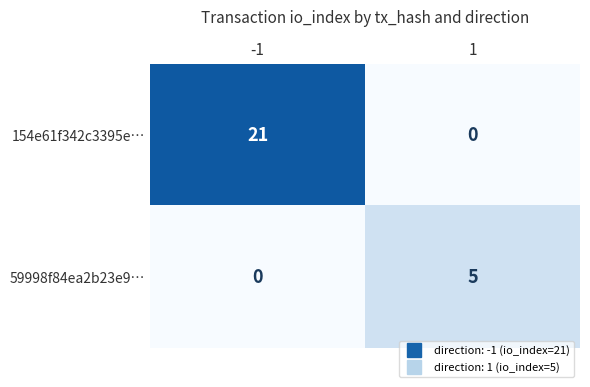

List the series in order of their peak value, highest first.

154e61f342c3395e…, 59998f84ea2b23e9…